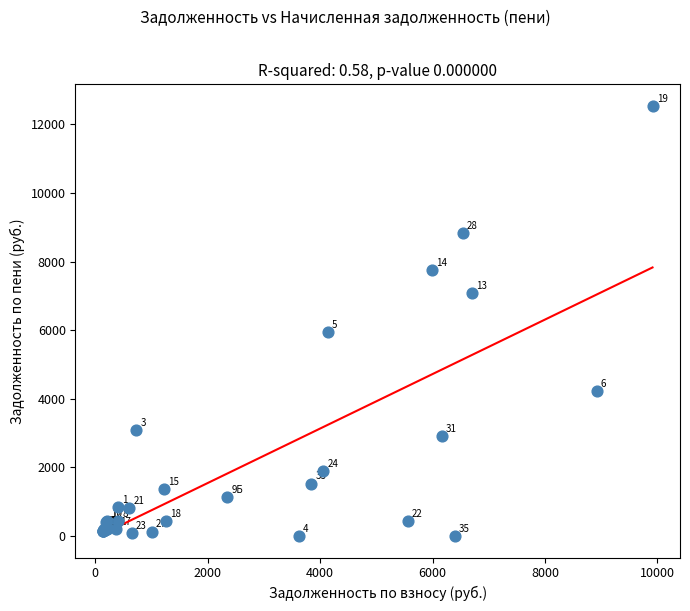

What Y value in the scatter plot is closest to 6269?

5954.3